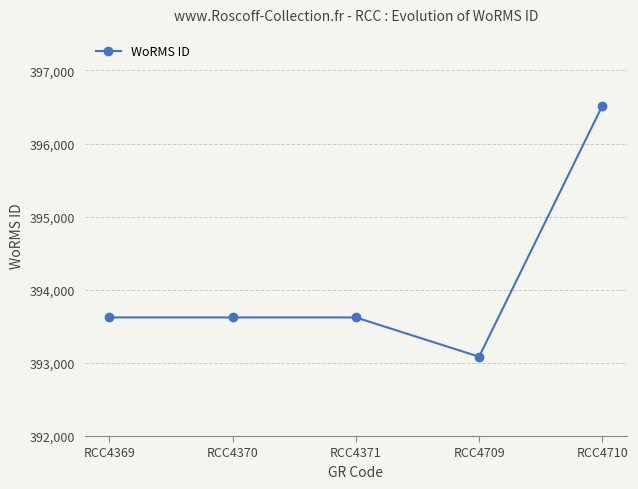

True or false: there are more than 1 points higher than both neighbors.

False